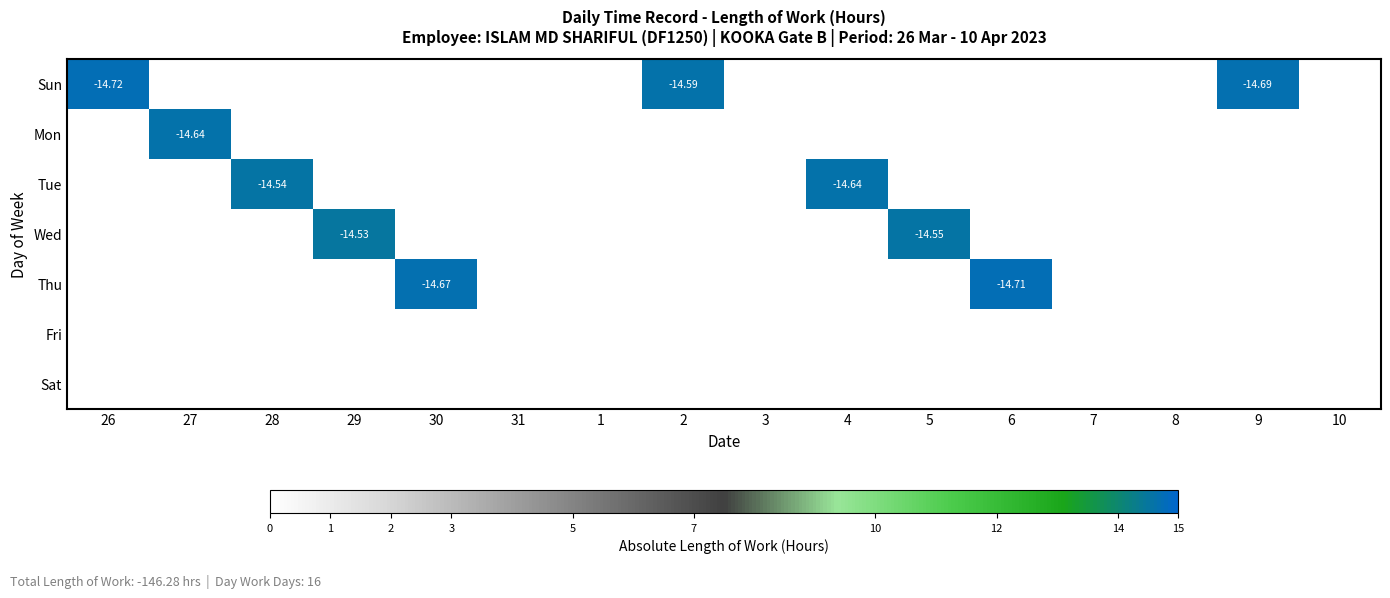

Which series has the largest total across all categories?

Sun